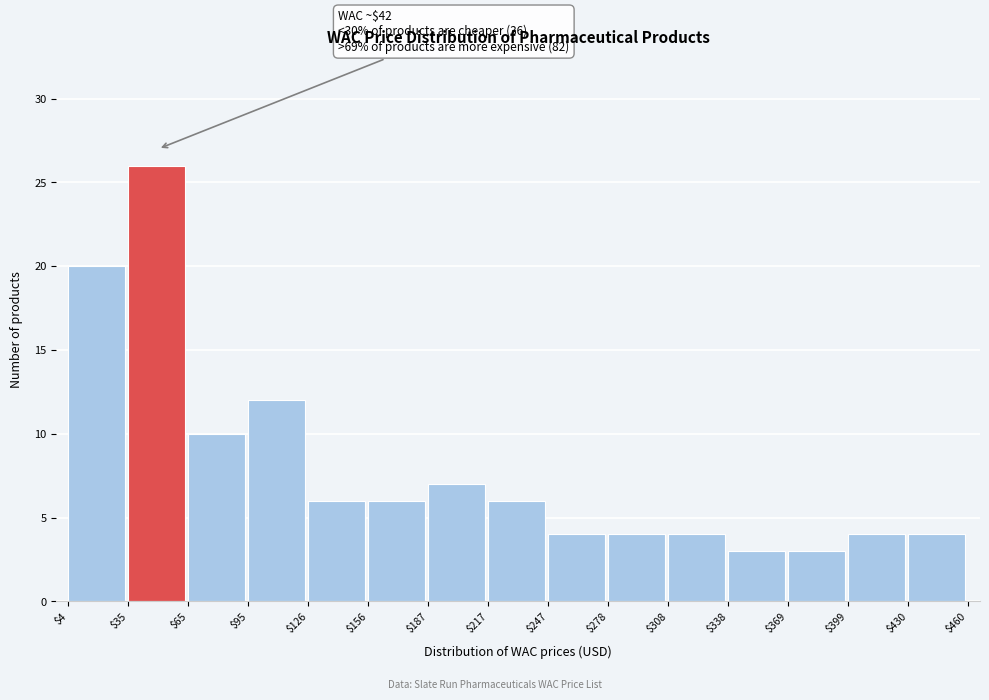

Over which range of the x-axis is the bar tallest?

$35 to $65